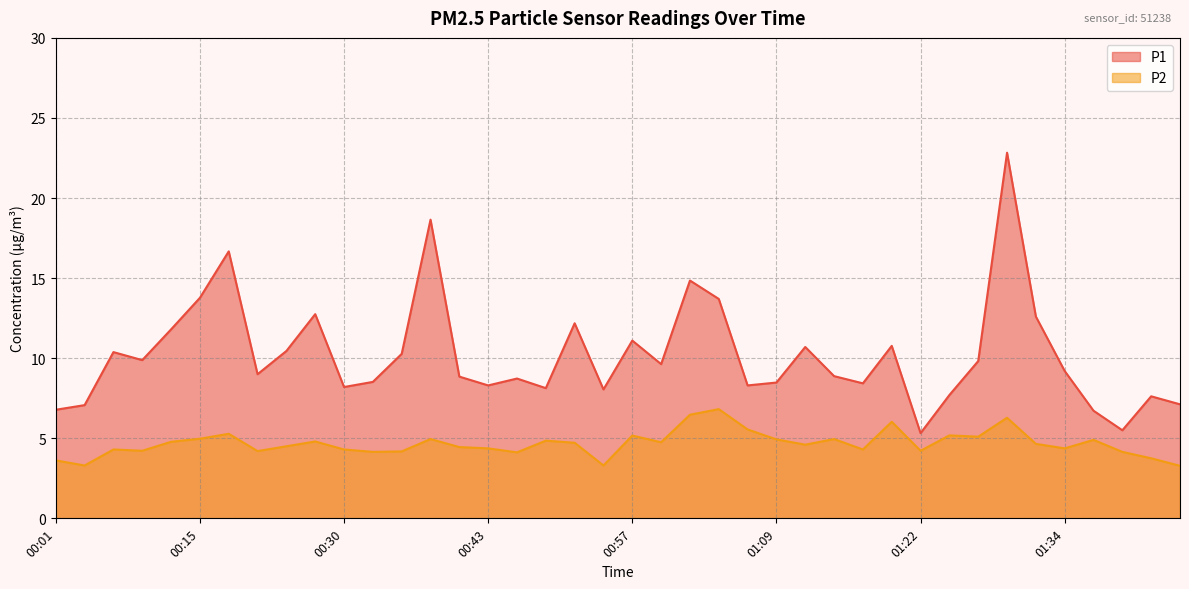

What is the sum of the P1 values at 01:09 and 00:43?

16.8